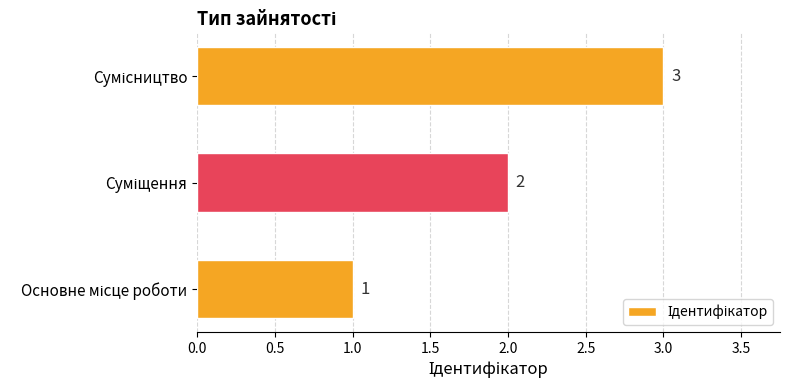

What is the average value?

2